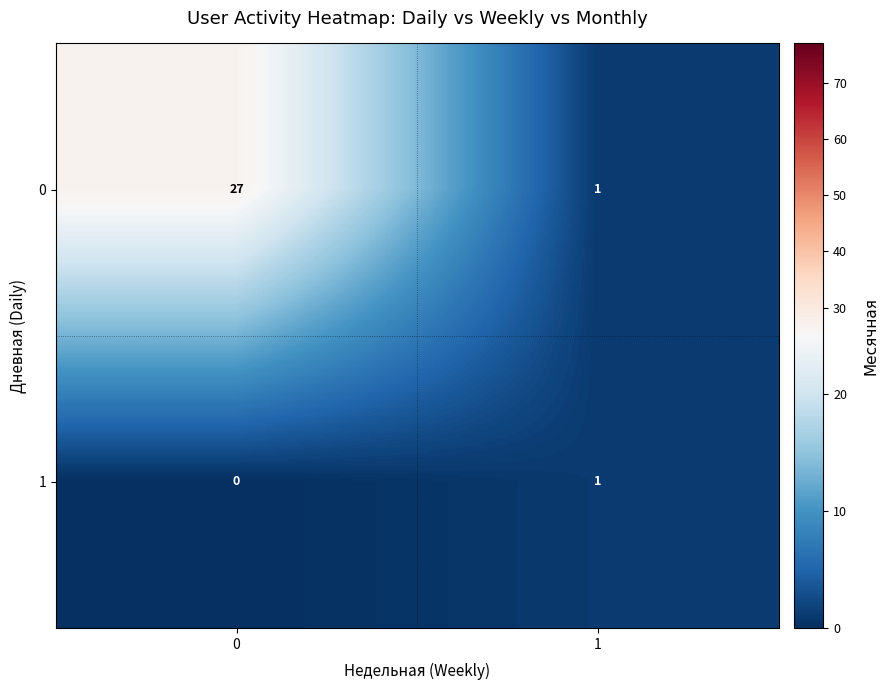

What is the total value across all series at 1?

2